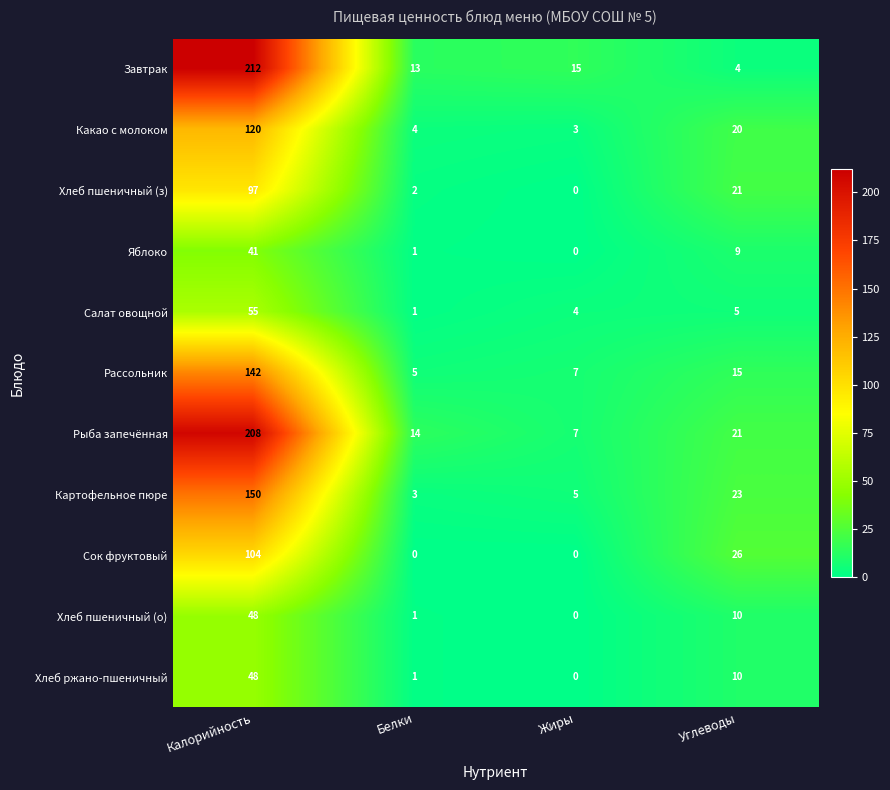

Which series has the widest spread of values?

Завтрак